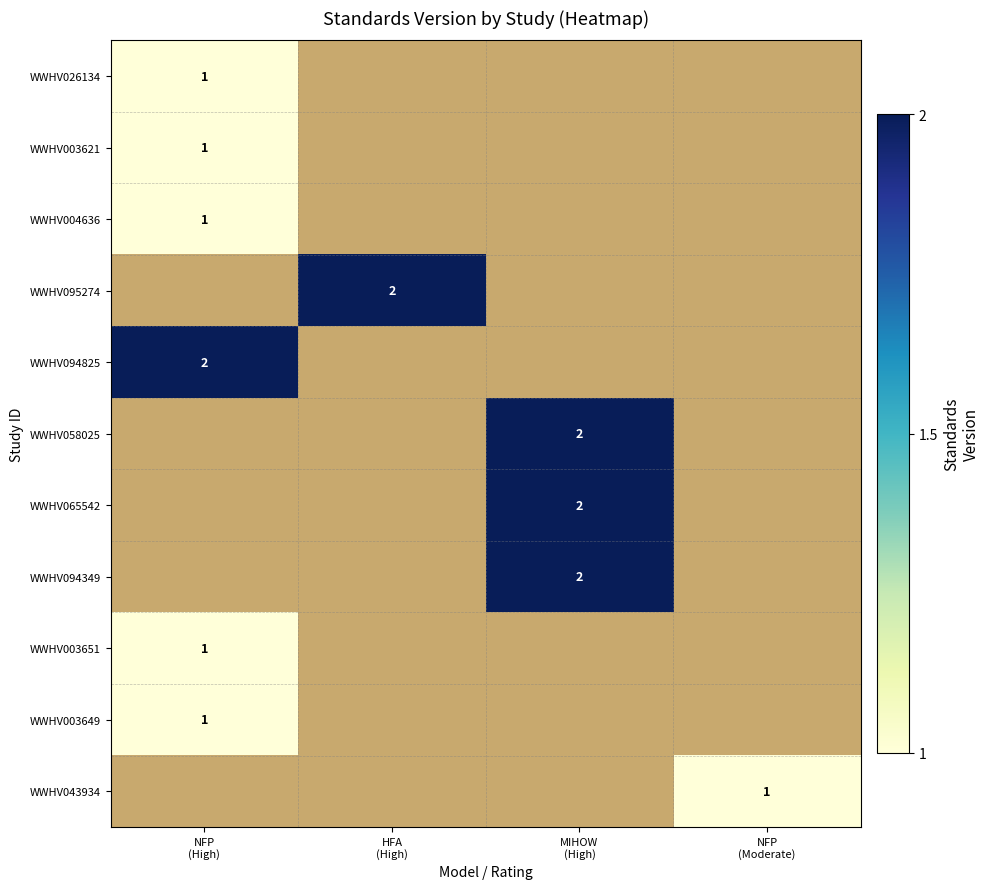

What is the maximum value shown in the chart?

2.0